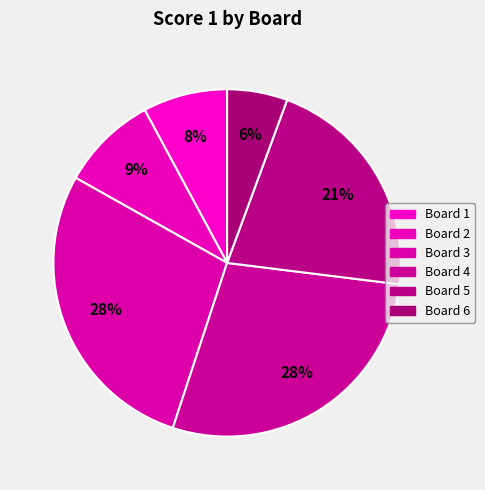

Which slice is the largest?

Board 3